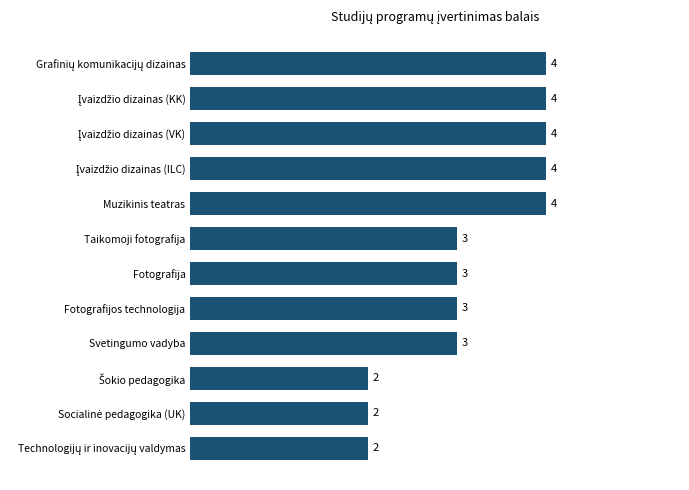

How many values are between 3 and 4?

9